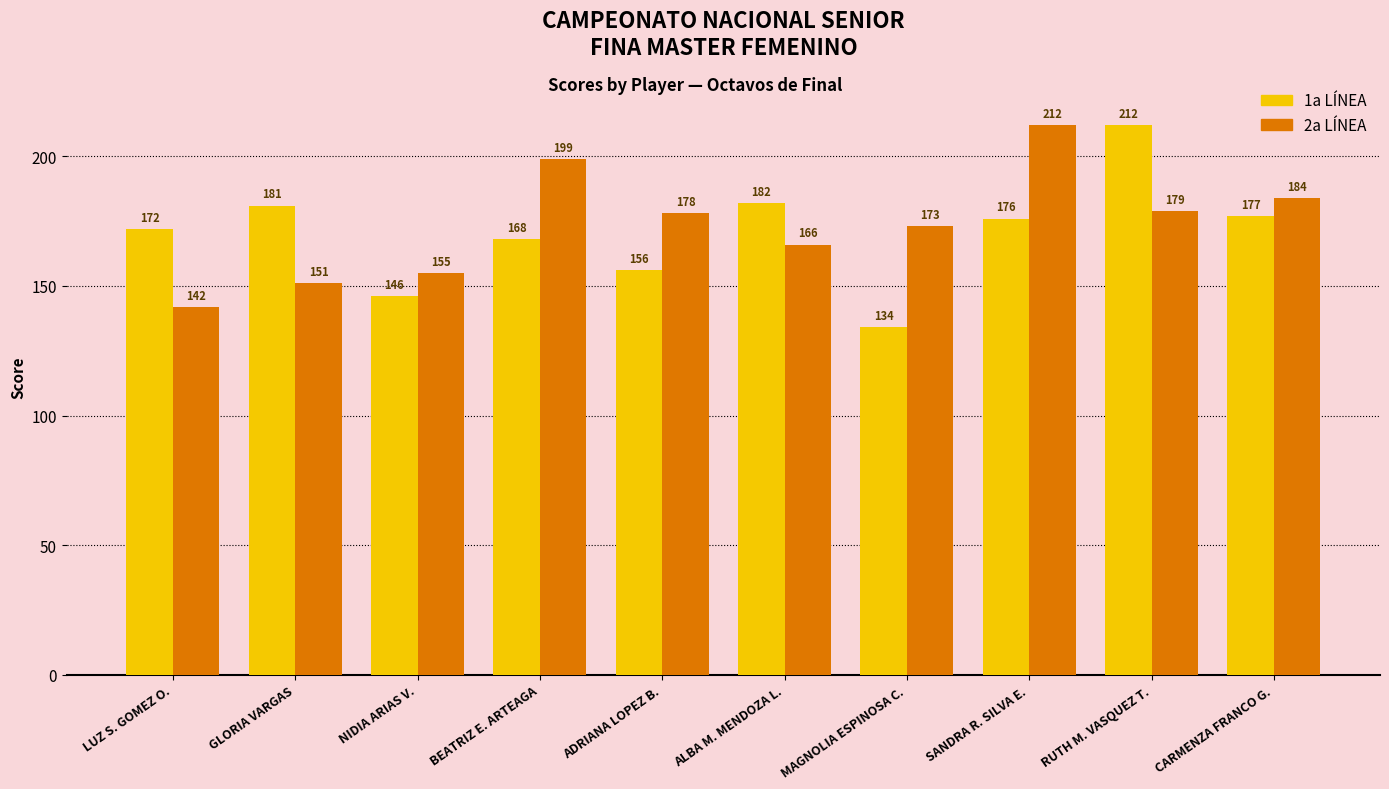

What is the sum of the 1a LÍNEA values at ADRIANA LOPEZ B. and BEATRIZ E. ARTEAGA?

324